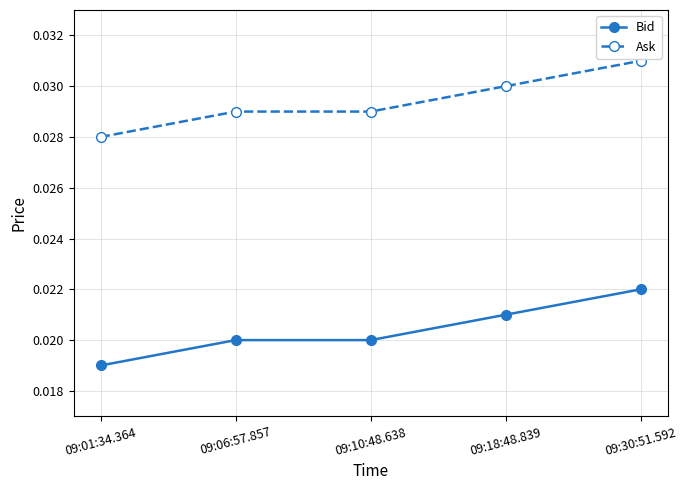

True or false: Bid and Ask cross at least once.

False